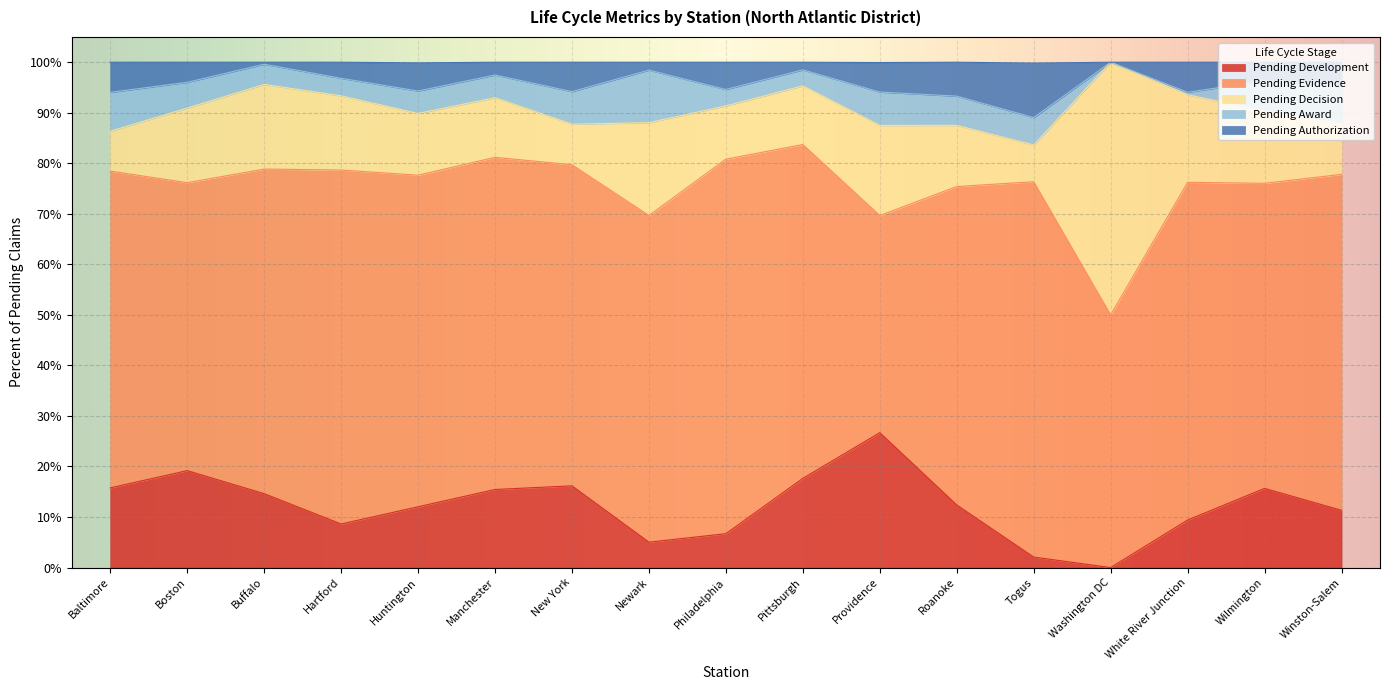

What position from the left is Winston-Salem?

17